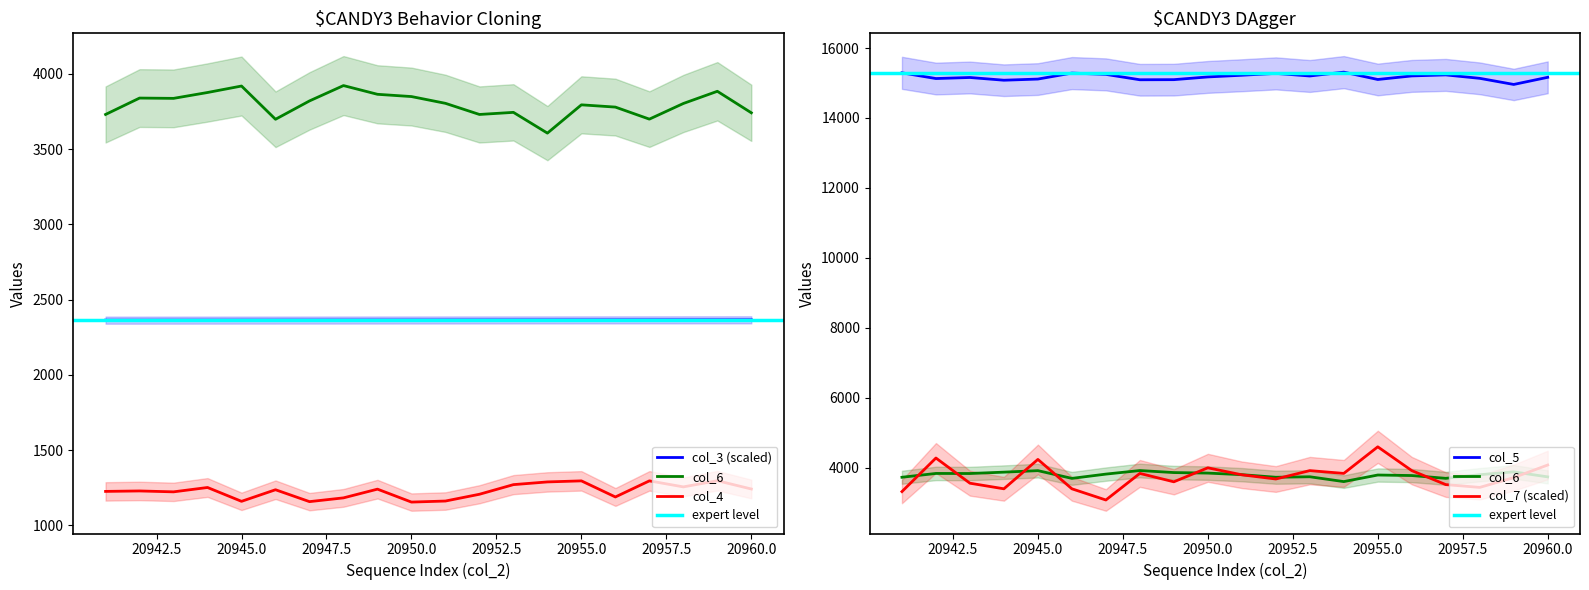

Rank the series by their maximum value, from highest to lowest.

col_5, col_7, col_6, col_3, col_4